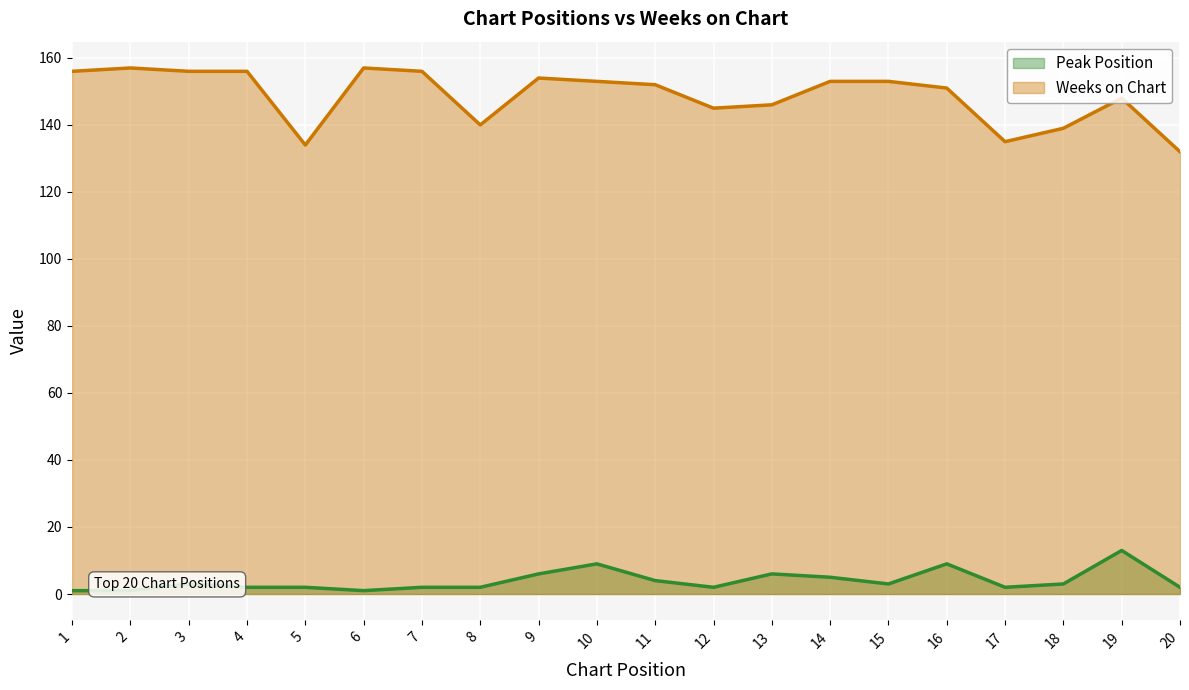

How many lines are shown in the chart?

2